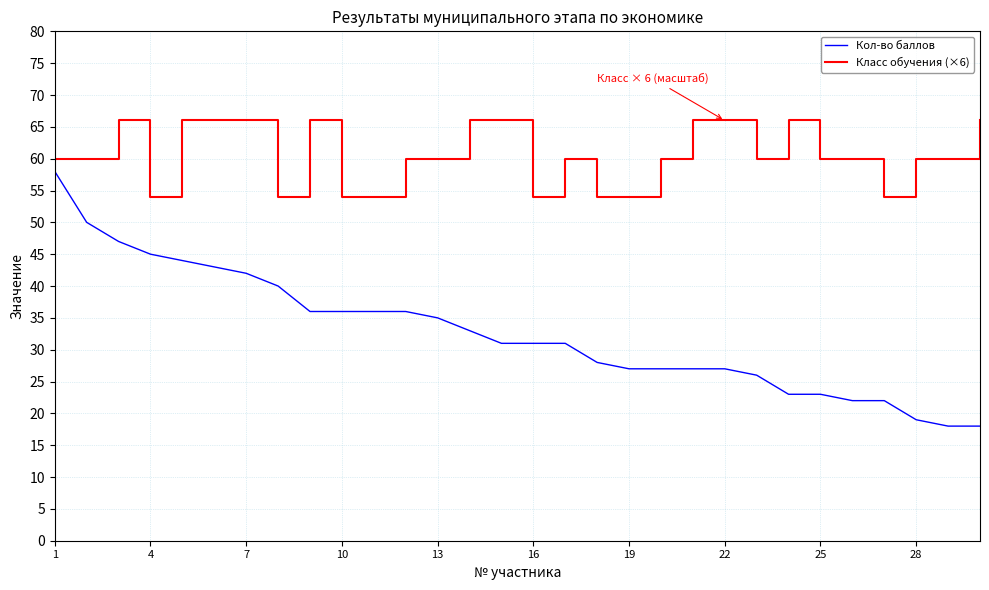

What is the lowest value of the Кол-во баллов series?

18